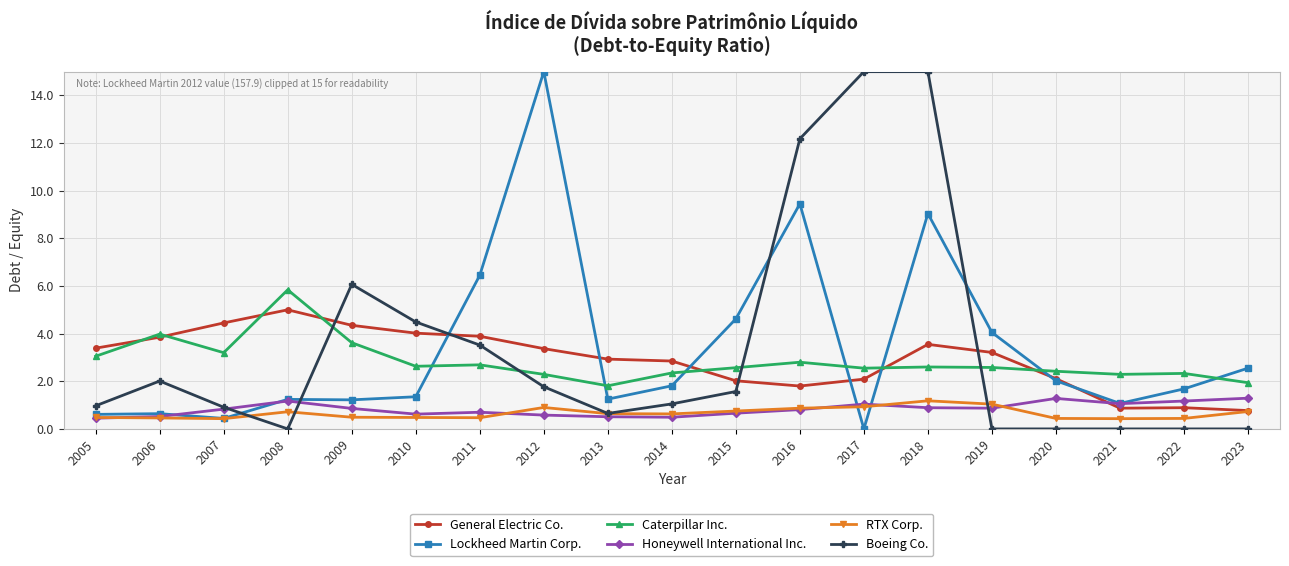

Which series ends up on top after the final intersection of RTX Corp. and Lockheed Martin Corp.?

Lockheed Martin Corp.